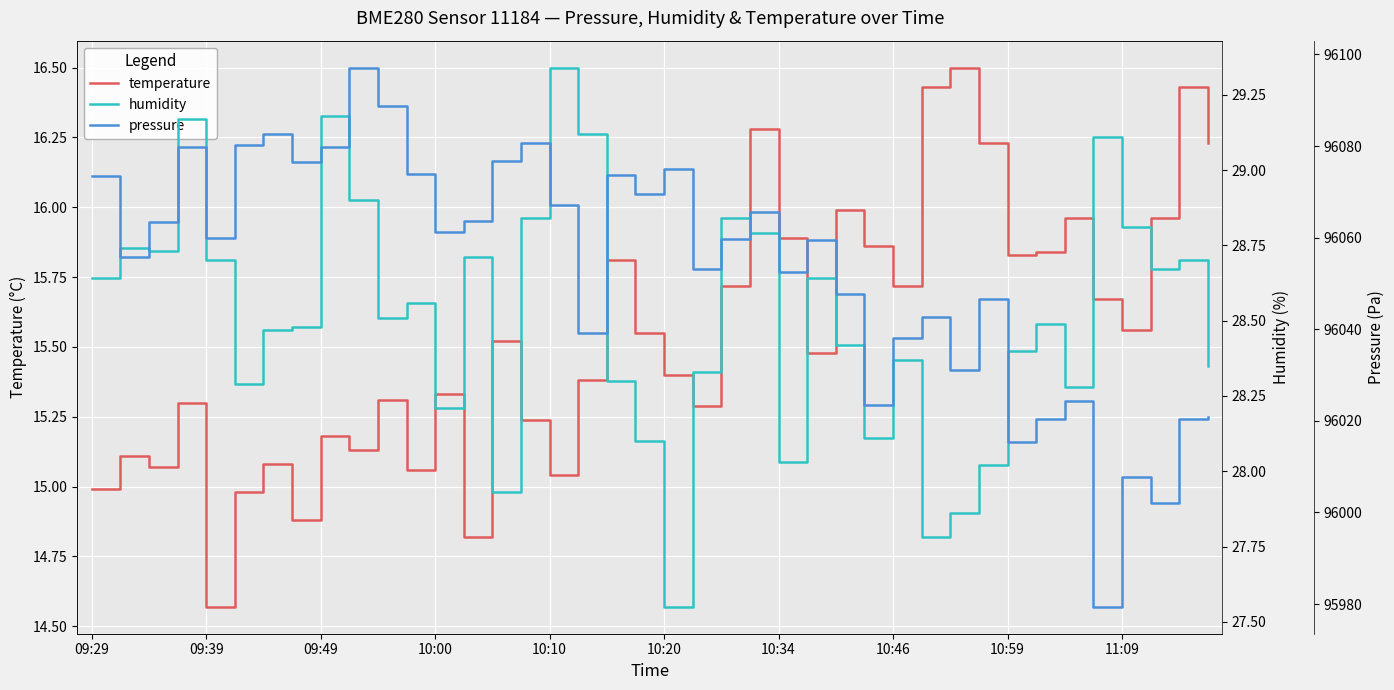

Is it true that temperature equals 10.0 at 10:10?

False